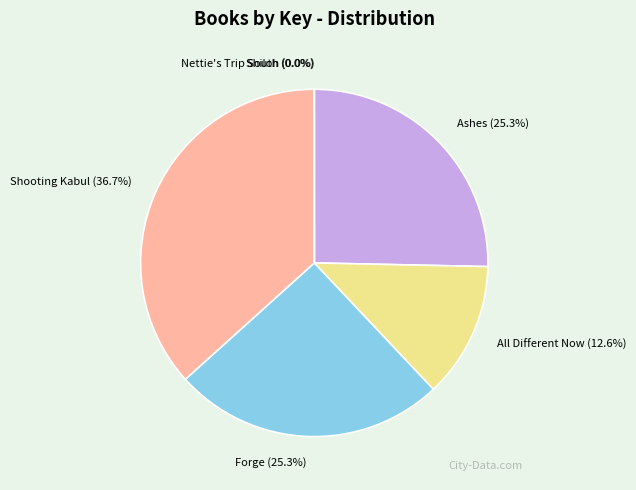

Which category has the biggest portion of the pie?

Shooting Kabul